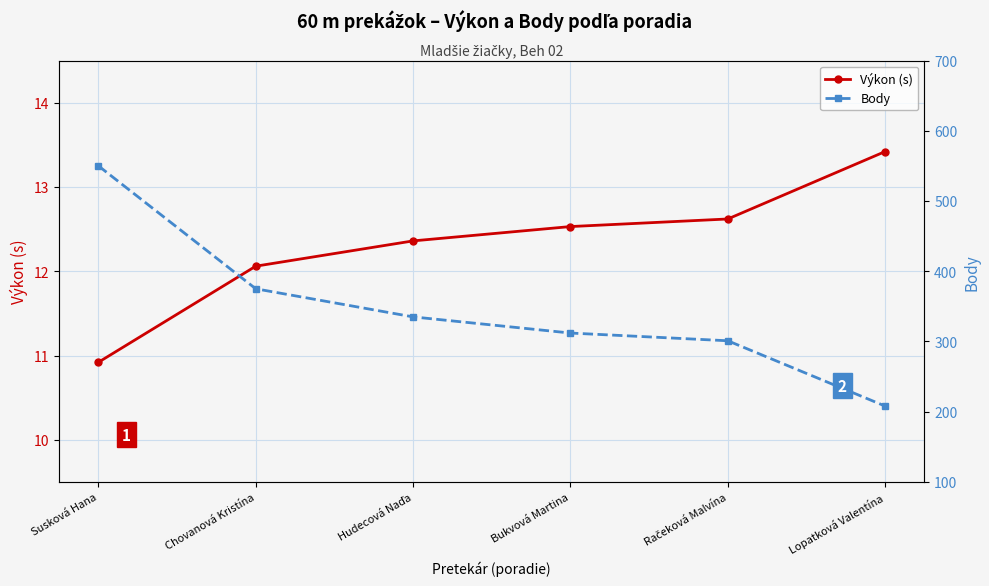

Which series changed the most between Susková Hana and Račeková Malvína?

Body